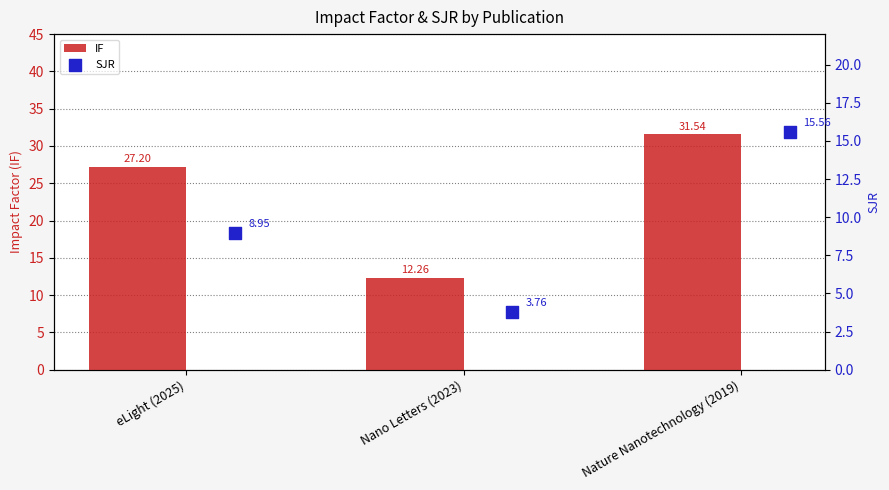

What are all the series names shown in the legend?

IF, SJR